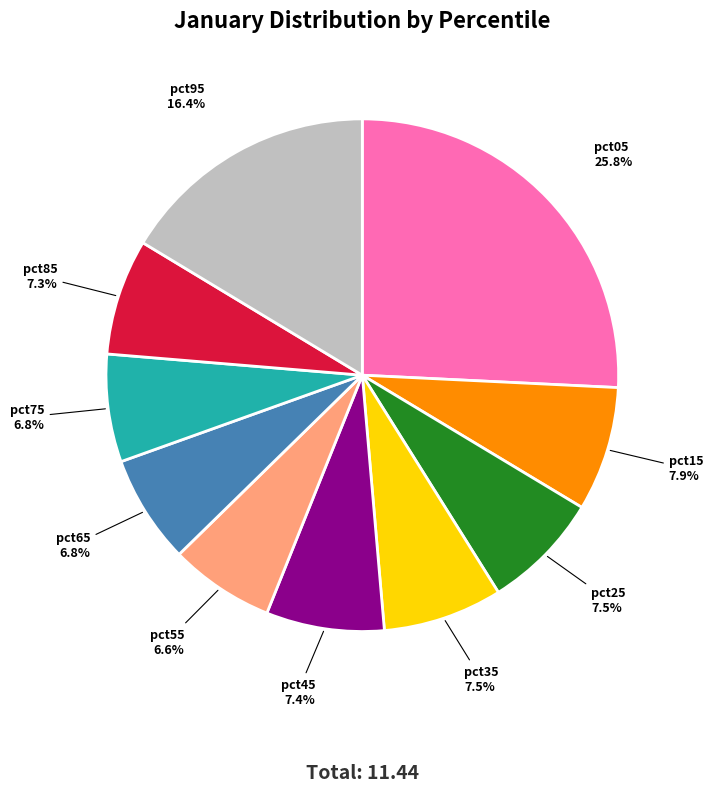

How many slices are in this pie chart?

10